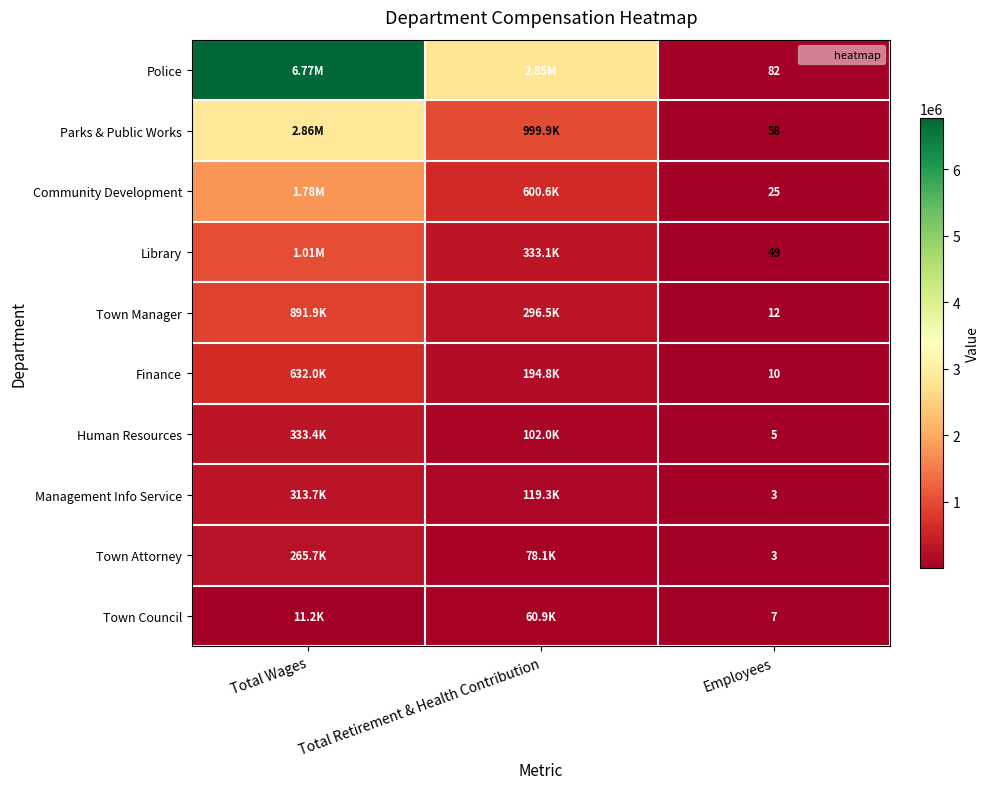

What is the difference between the highest and lowest values at Employees?

79